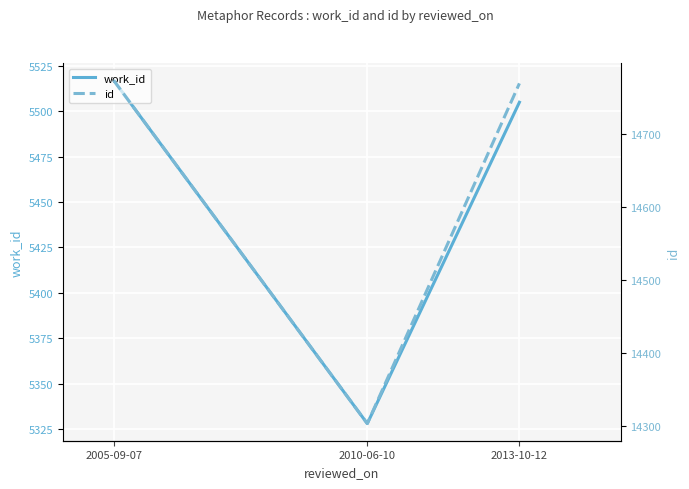

What is the minimum value for work_id?

5328